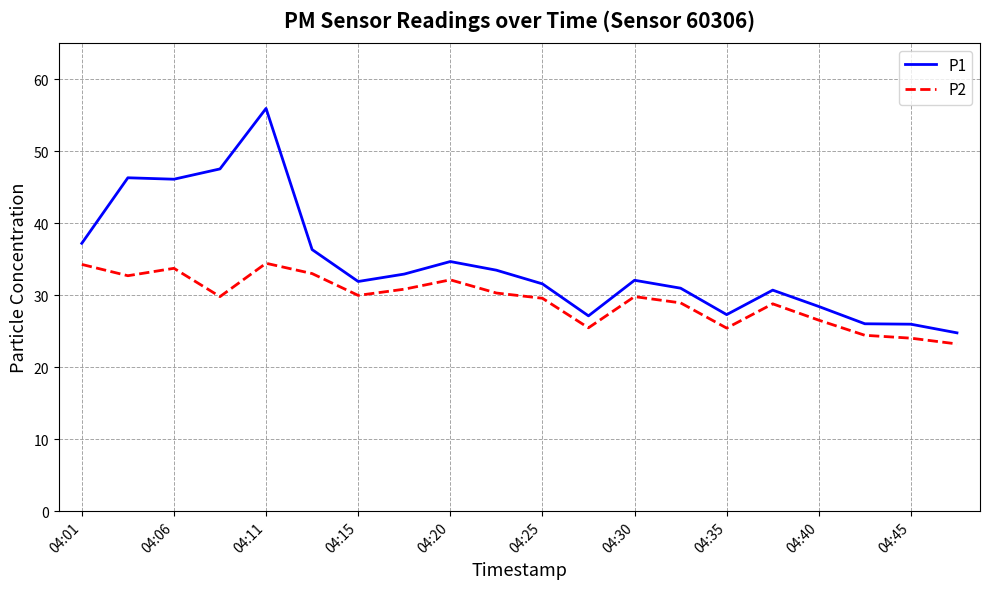

List the series in order of their peak value, lowest first.

P2, P1